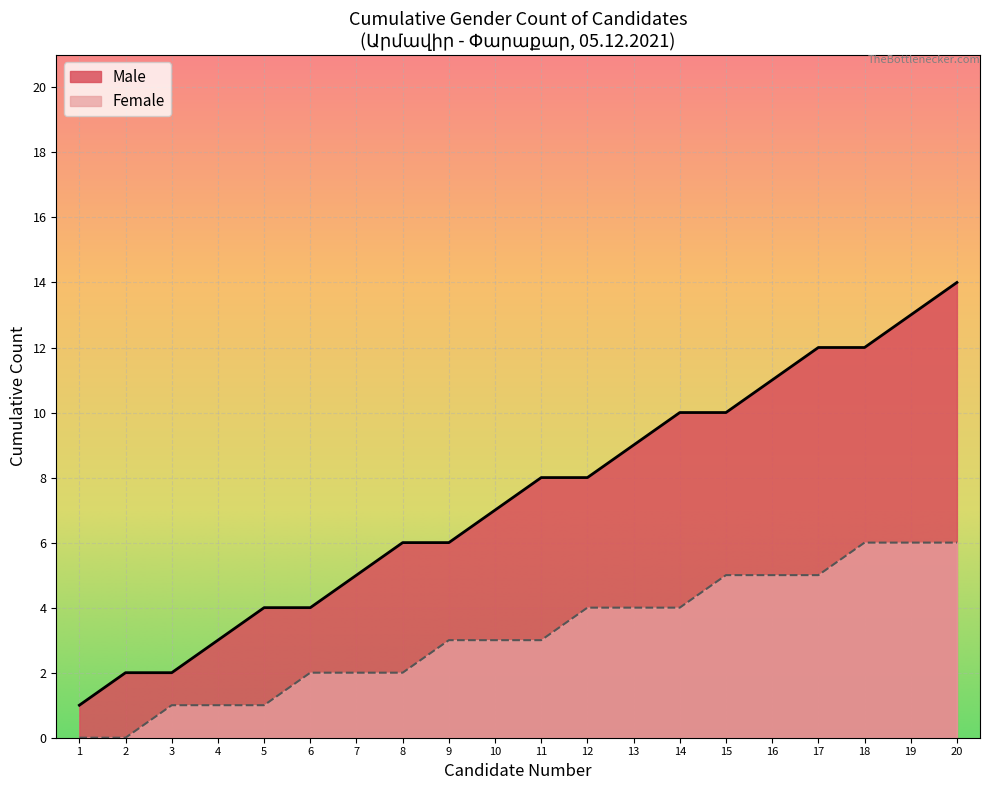

Reading left to right, list all the values displayed in this chart.

1=1	2=2	3=2	4=3	5=4	6=4	7=5	8=6	9=6	10=7	11=8	12=8	13=9	14=10	15=10	16=11	17=12	18=12	19=13	20=14